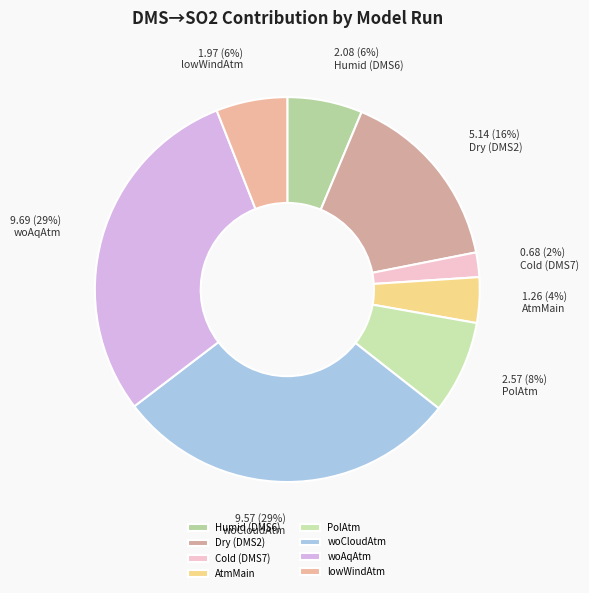

Which slice is the largest?

woAqAtm